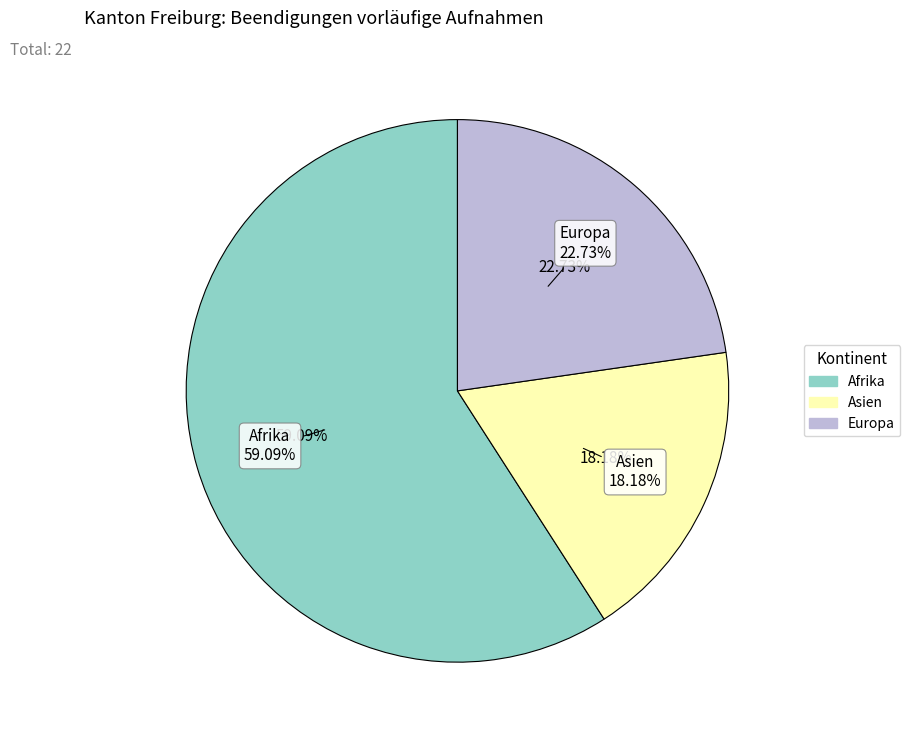

Approximately how many times larger is the value at Asien compared to Afrika?

0.3